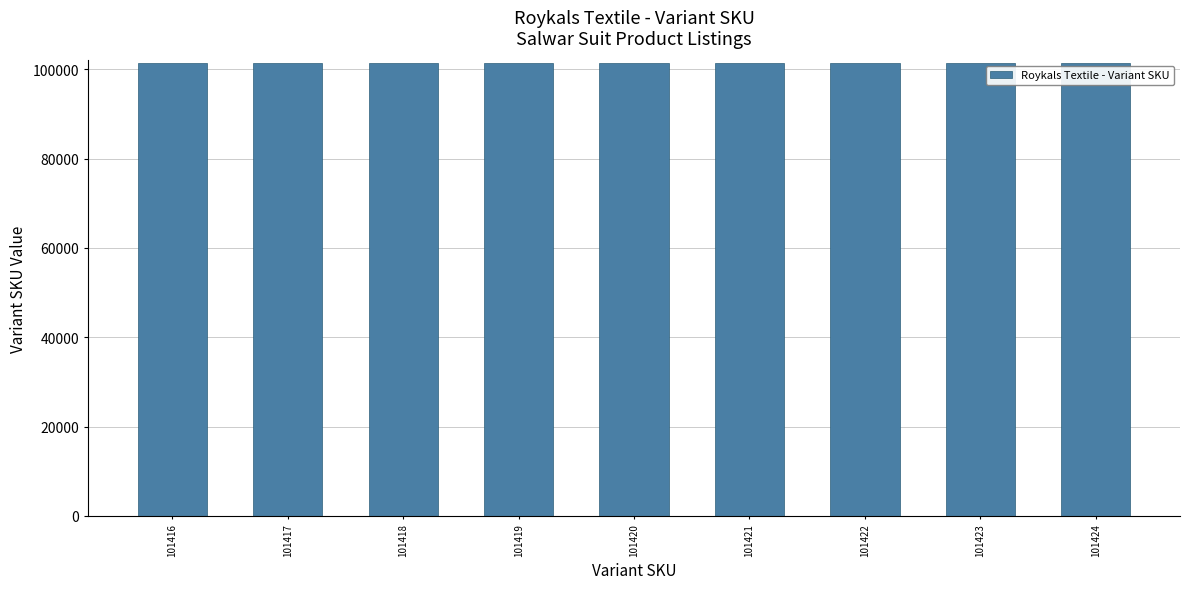

Approximately how many times larger is the value at 101421 compared to 101422?

1.0